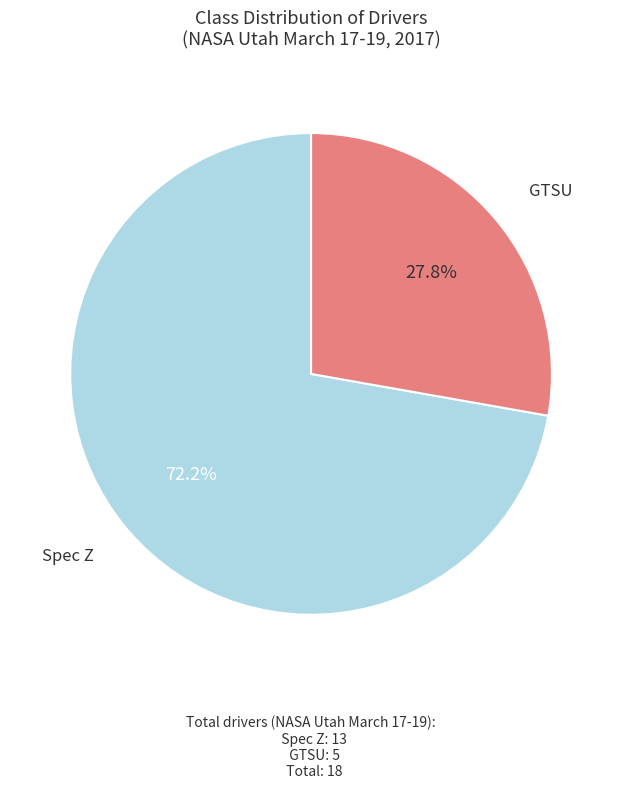

Between Spec Z and GTSU, which is larger?

Spec Z